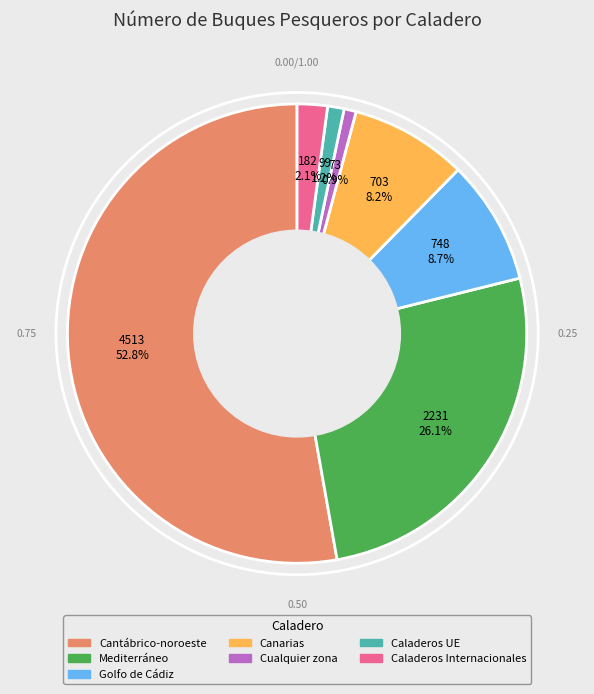

What is the total percentage of Cualquier zona and Mediterráneo?

27.0%